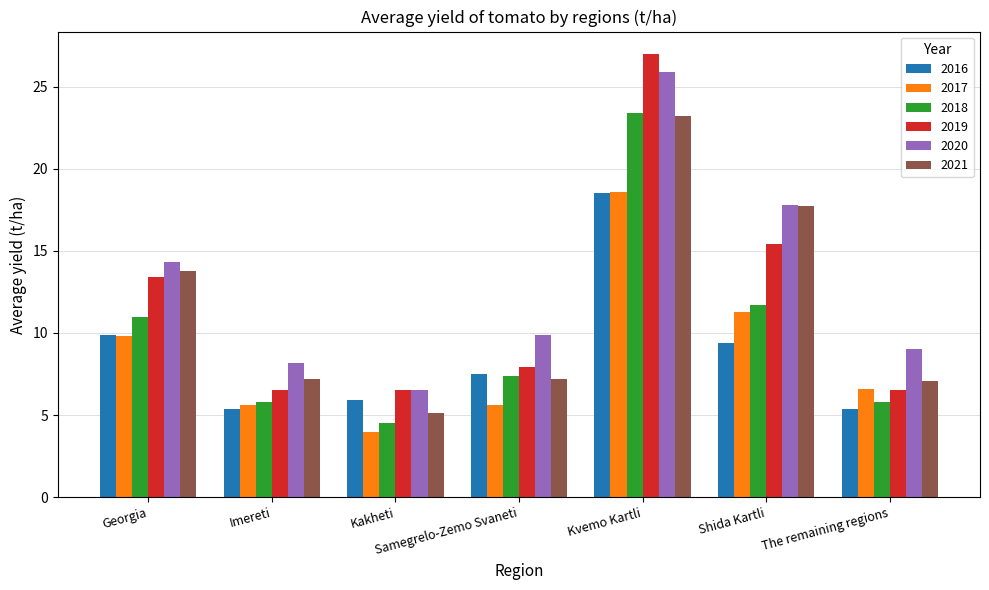

What is the sum of all 2021 values?

81.3